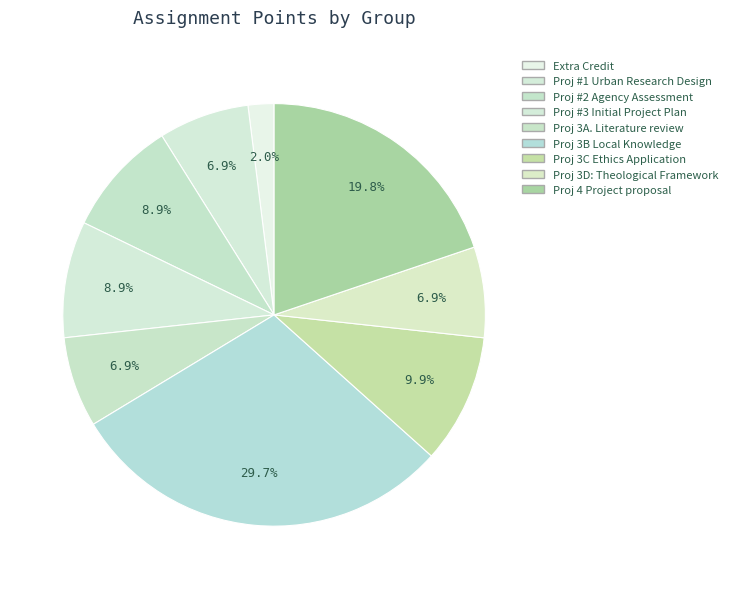

Rank the categories by value from lowest to highest.

Extra Credit, Proj #1 Urban Research Design, Proj 3A. Literature review, Proj 3D: Theological Framework, Proj #3 Initial Project Plan, Proj 3C Ethics Application, Proj #2 Agency Assessment + Proj 4 Project proposal, Proj 3B Local Knowledge